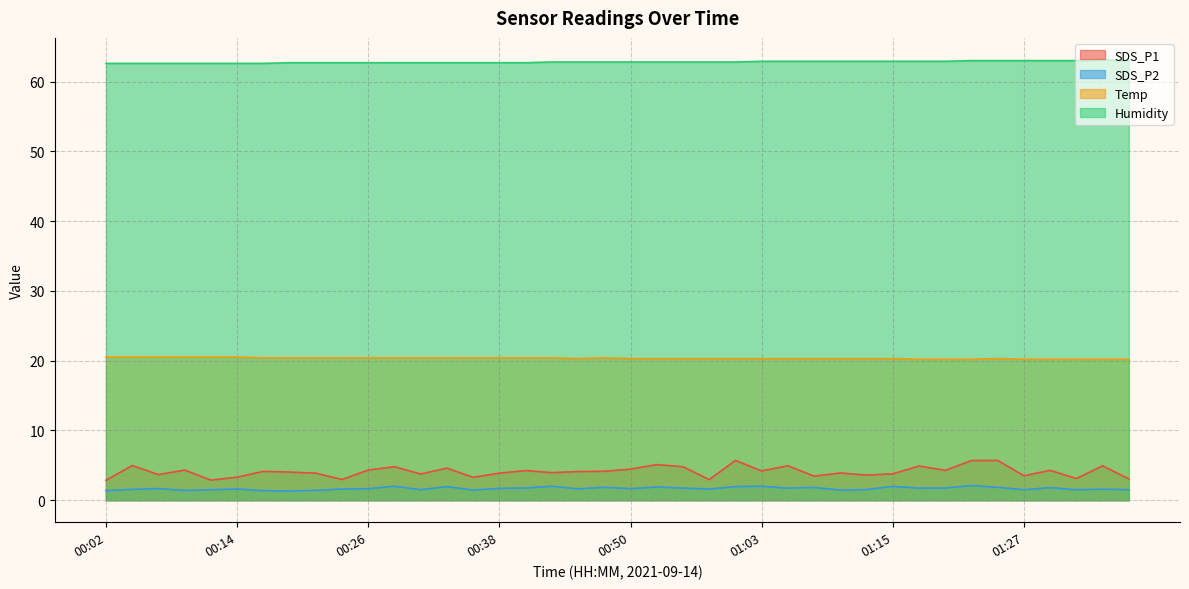

At which category does SDS_P1 reach its first local valley?

00:07